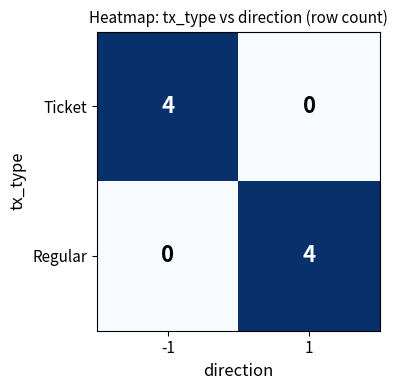

How many categories are shown in the chart?

2